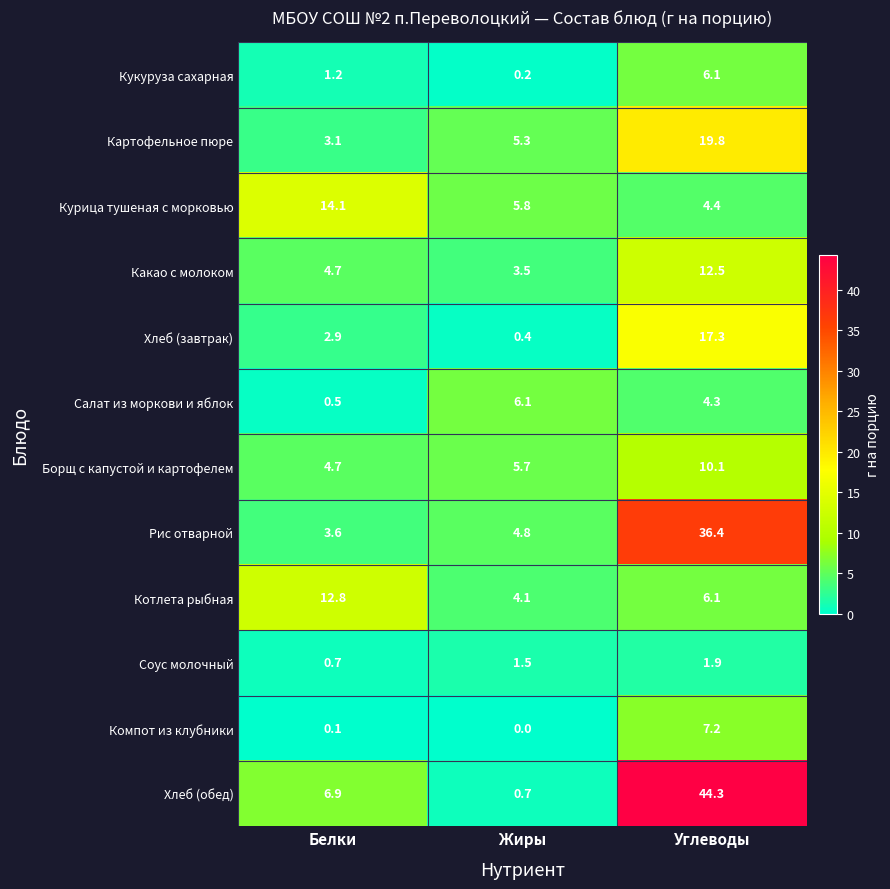

What is the difference between the highest and lowest values at Углеводы?

42.4